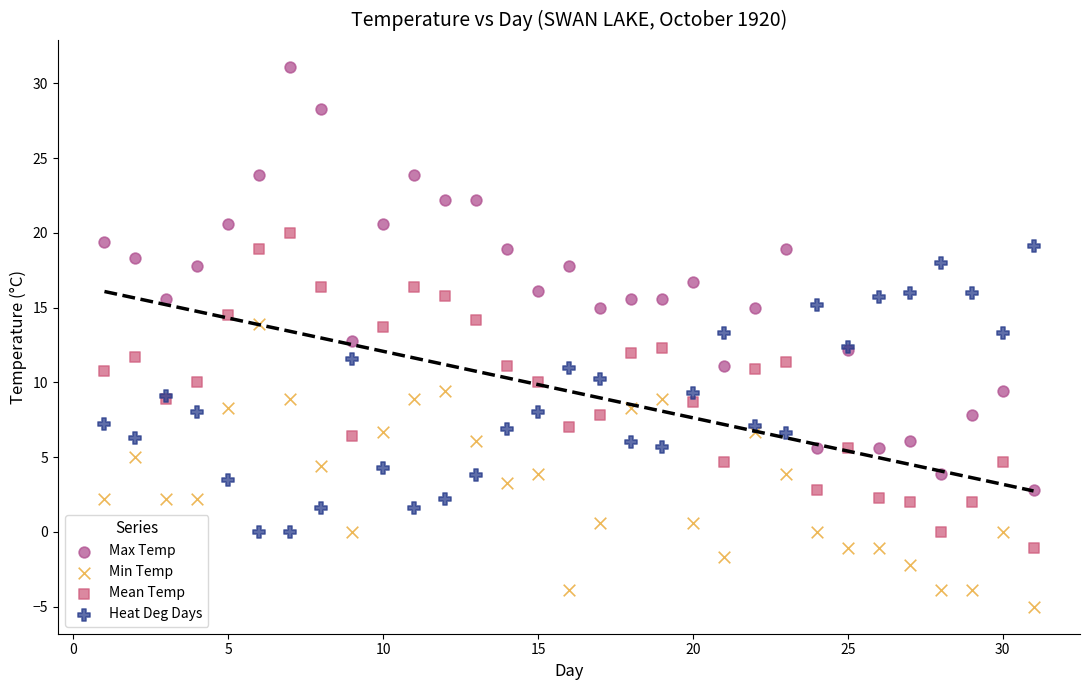

Which series reaches the maximum Y coordinate?

Max Temp